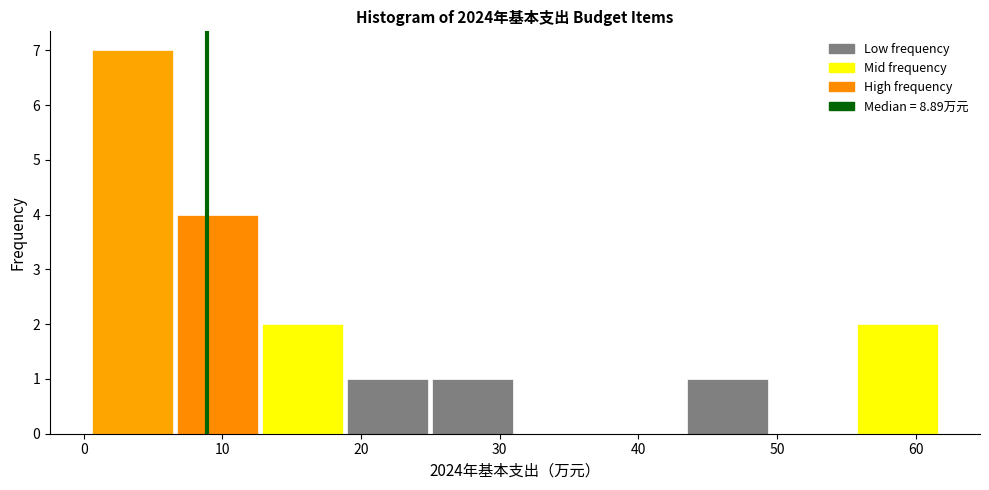

Over which range of the x-axis is the bar tallest?

0 to 7